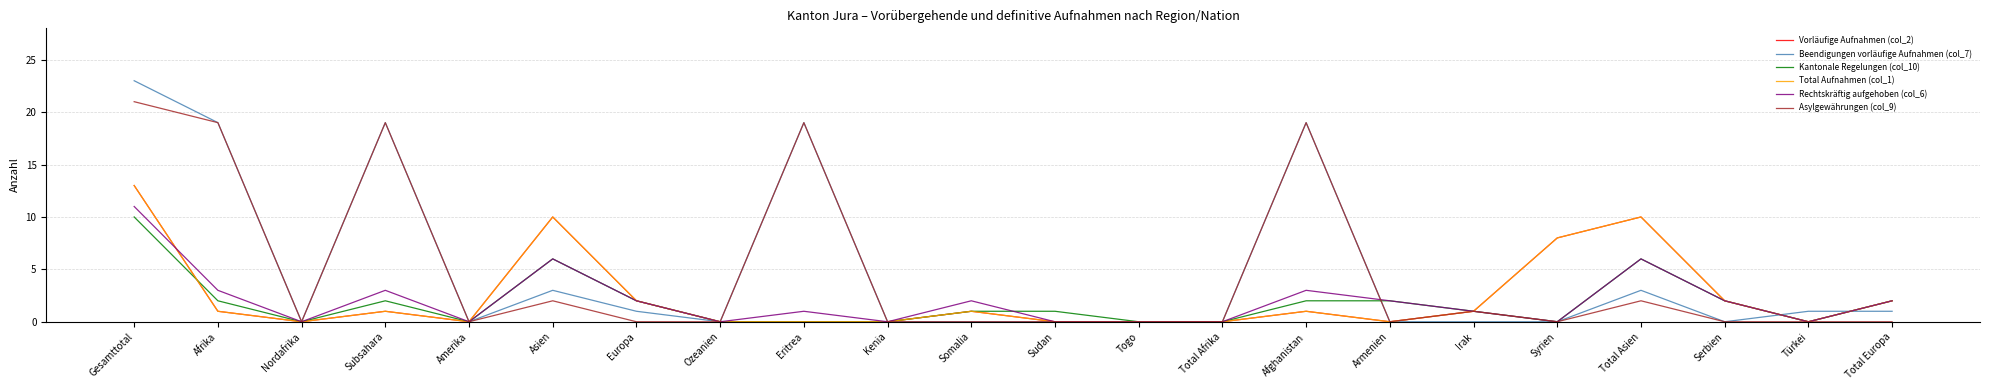

What is the difference between the second highest and minimum values in the Beendigungen vorläufige Aufnahmen (col_7) series?

19